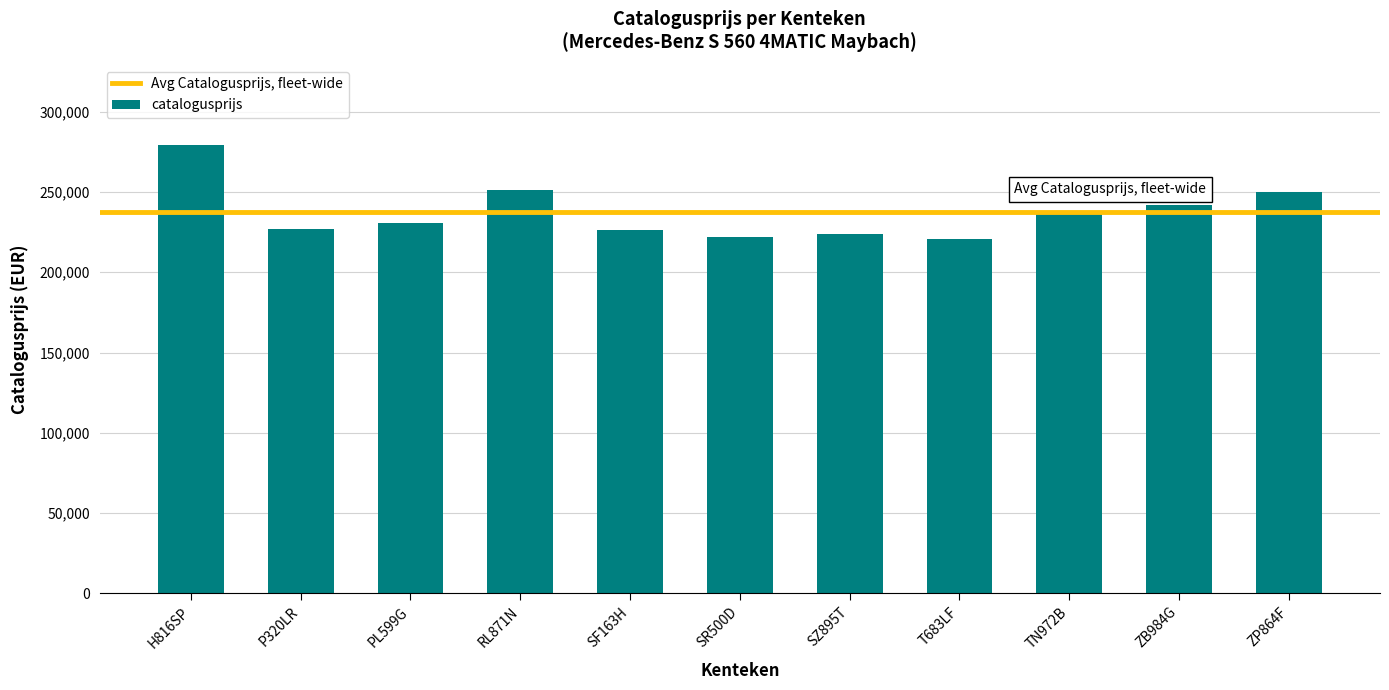

What is the smallest value displayed?

220732